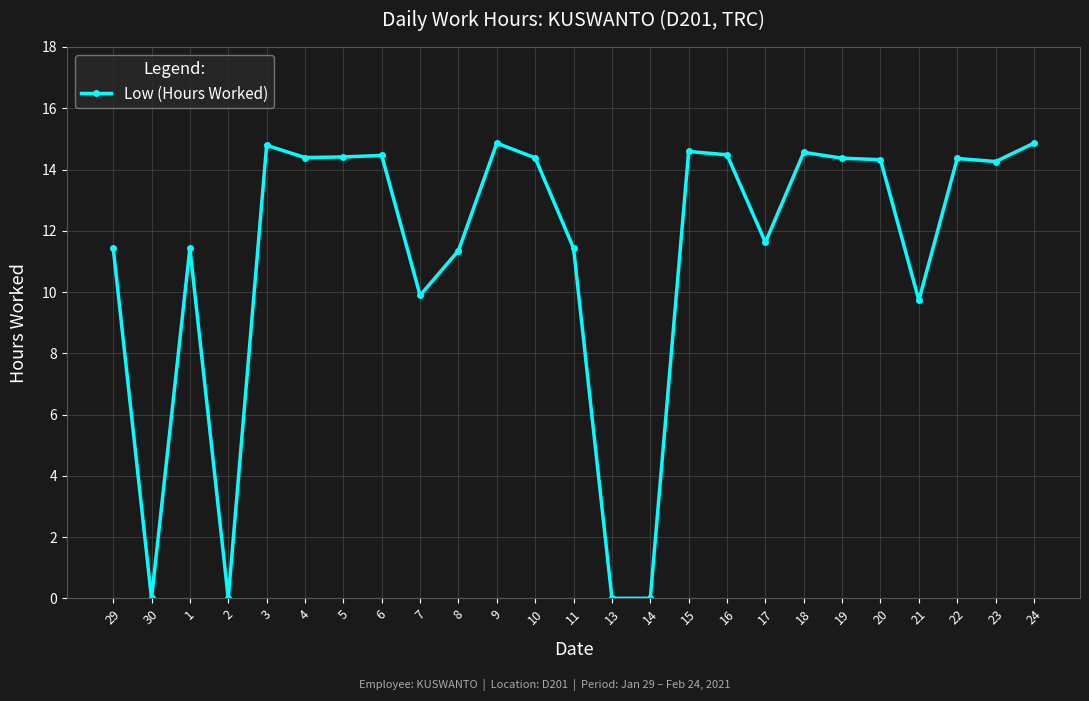

Approximately how many times larger is the value at 4 compared to 6?

1.0